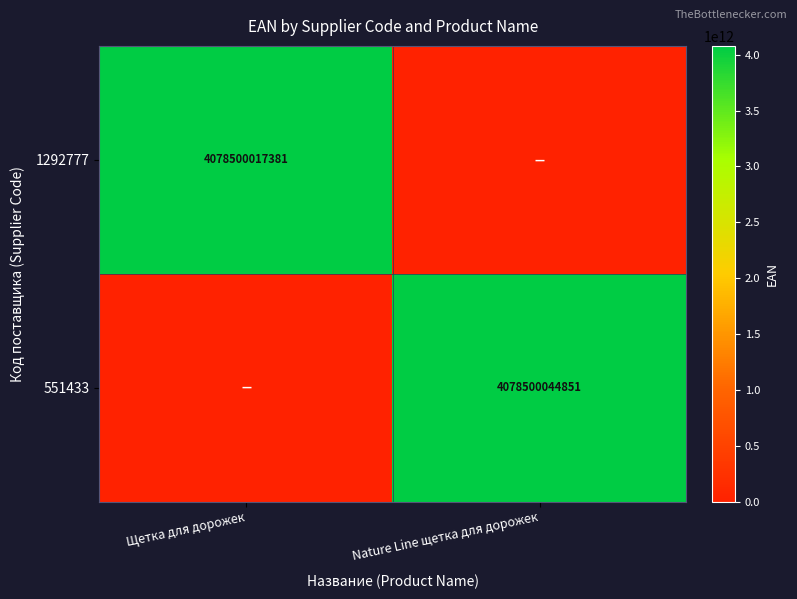

The value of 1292777 at Щетка для дорожек is 1780521115463. True or false?

False